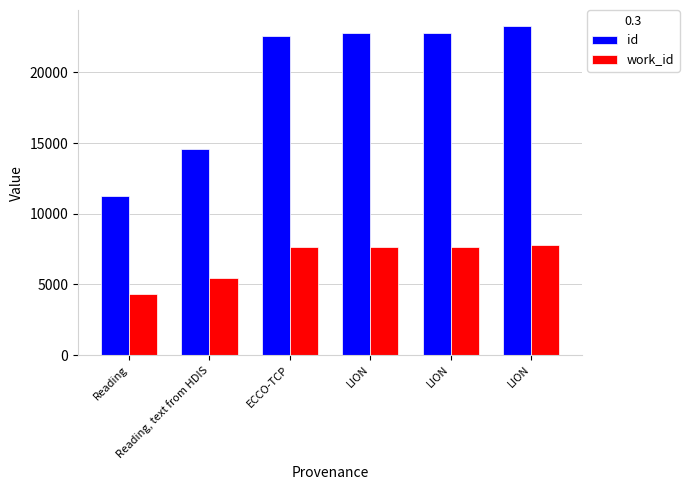

How many bars are there in each group?

2